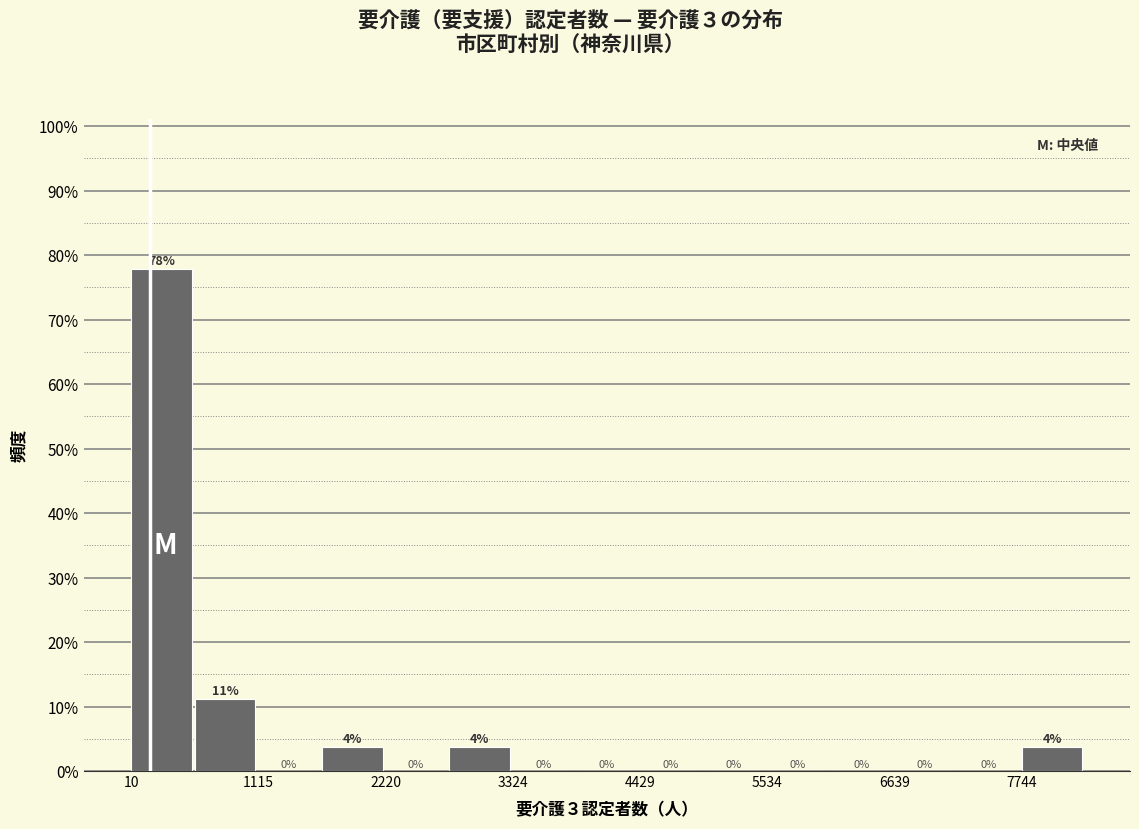

Around what value on the x-axis is the tallest bar? Give the approximate position of its centre, as read against the axis.

200